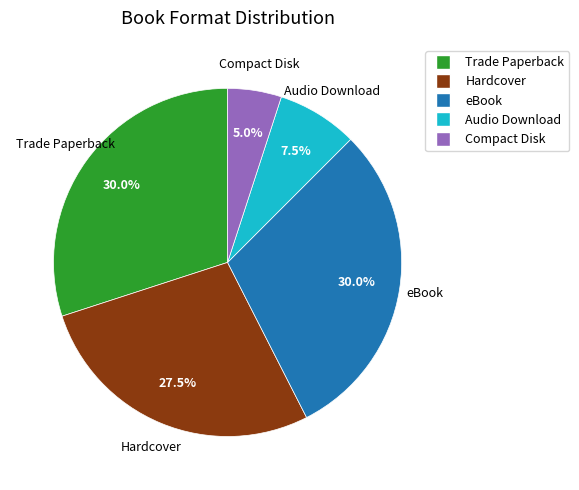

What is the smallest slice in the pie chart?

Compact Disk